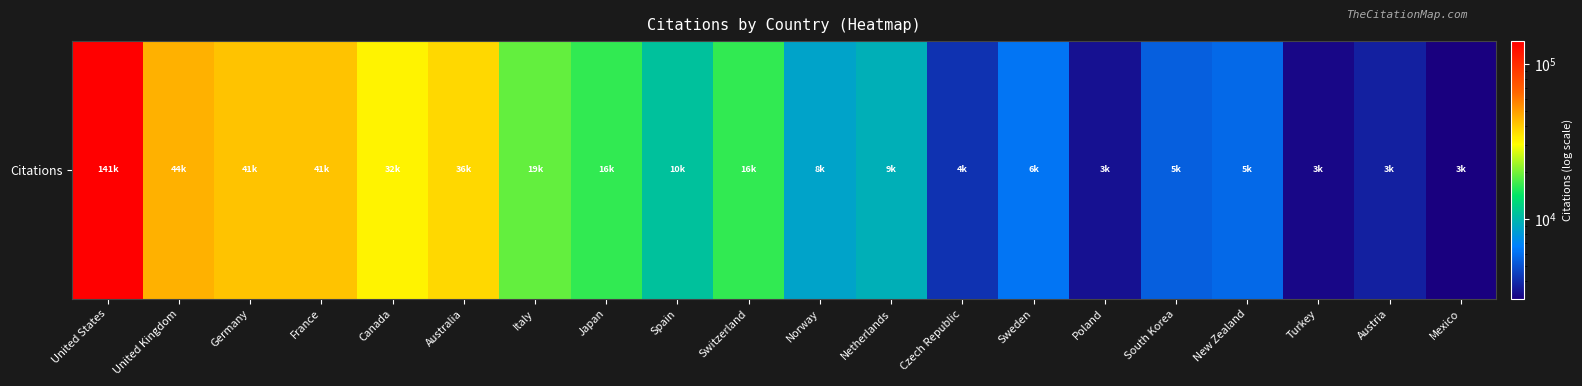

List the labels in order of value, largest first.

United States, United Kingdom, Germany, France, Australia, Canada, Italy, Japan, Switzerland, Spain, Netherlands, Norway, Sweden, New Zealand, South Korea, Czech Republic, Austria, Poland, Turkey, Mexico